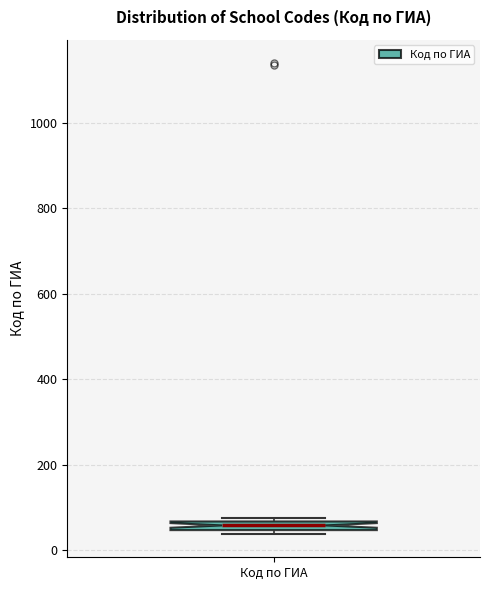

Where is the lower edge of the box for Код по ГИА on the y-axis? The values are not printed on the chart, so give them approximately, as read against the axis.

40